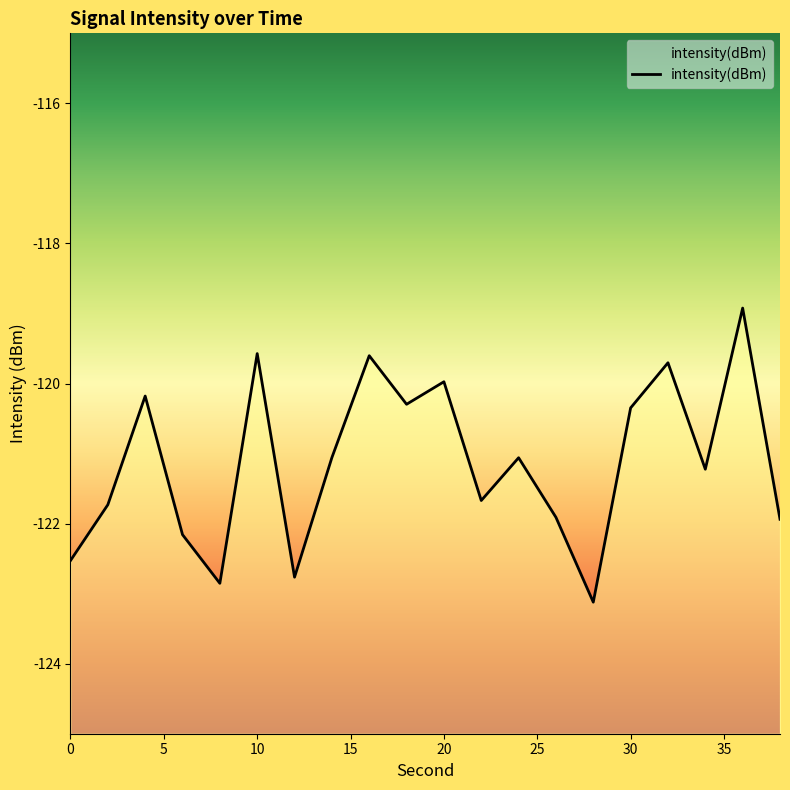

What value does the data have at 22?

-121.7